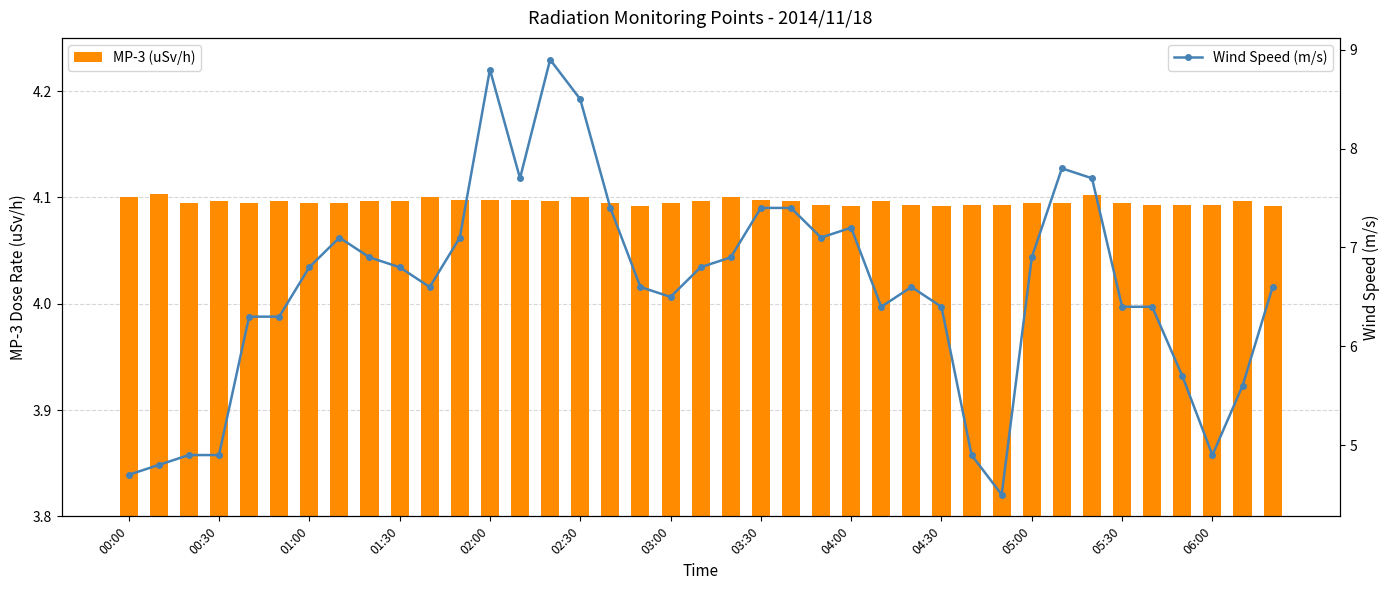

What is the highest value of the Wind Speed (m/s) series?

8.9